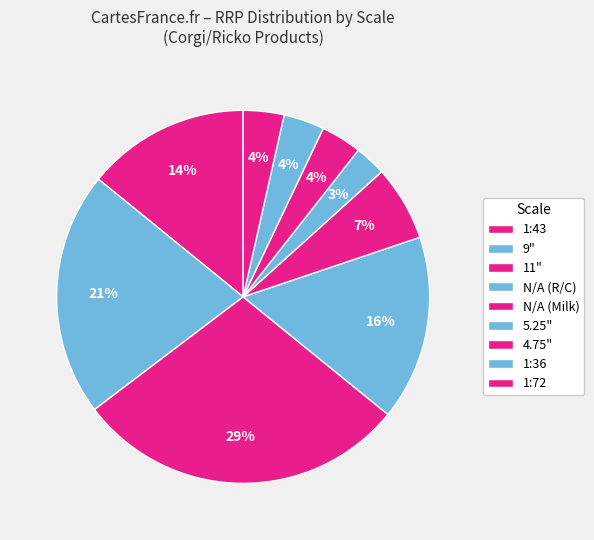

How many segments does this pie chart have?

9